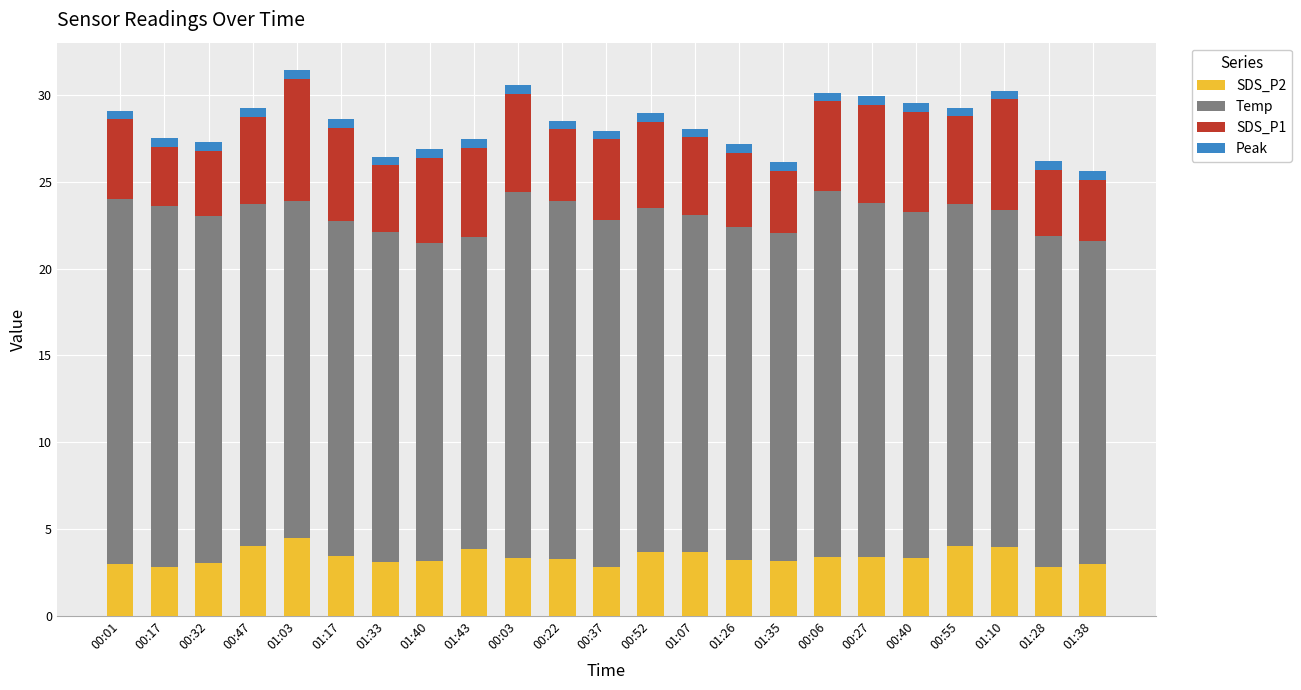

Are the bars grouped side by side (vs. stacked)?

No